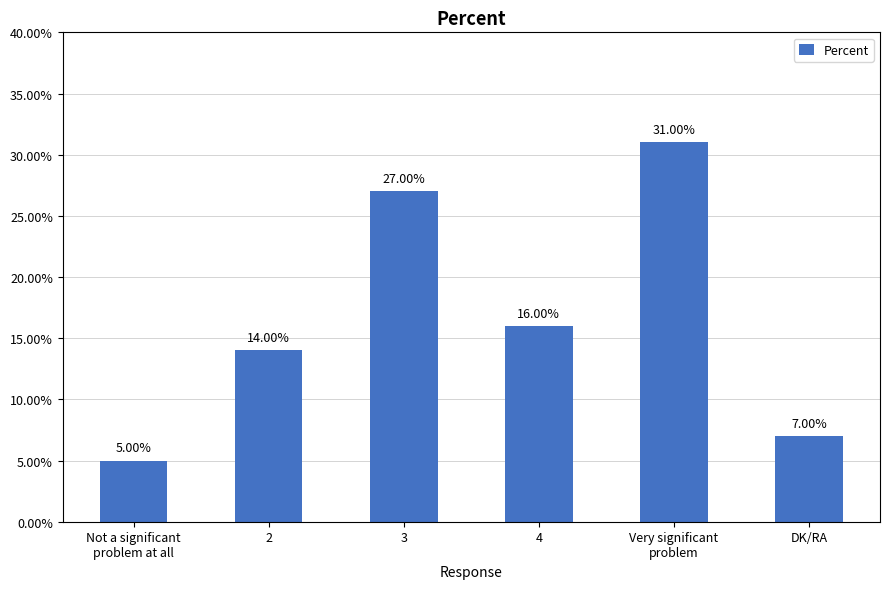

Which label corresponds to the smallest value in the chart?

Not a significant
problem at all